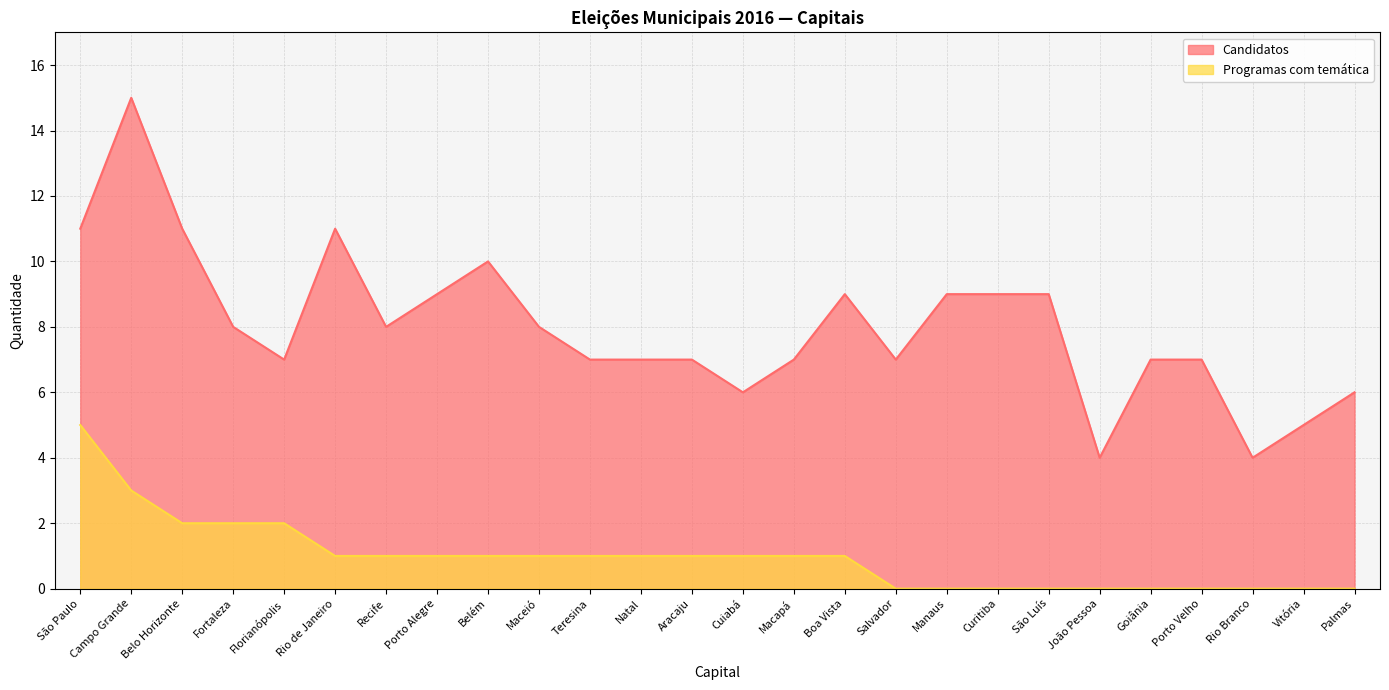

Reading left to right, list all the values displayed in this chart.

Candidatos: 11	15	11	8	7	11	8	9	10	8	7	7	7	6	7	9	7	9	9	9	4	7	7	4	5	6
Programas com temática: 5	3	2	2	2	1	1	1	1	1	1	1	1	1	1	1	0	0	0	0	0	0	0	0	0	0